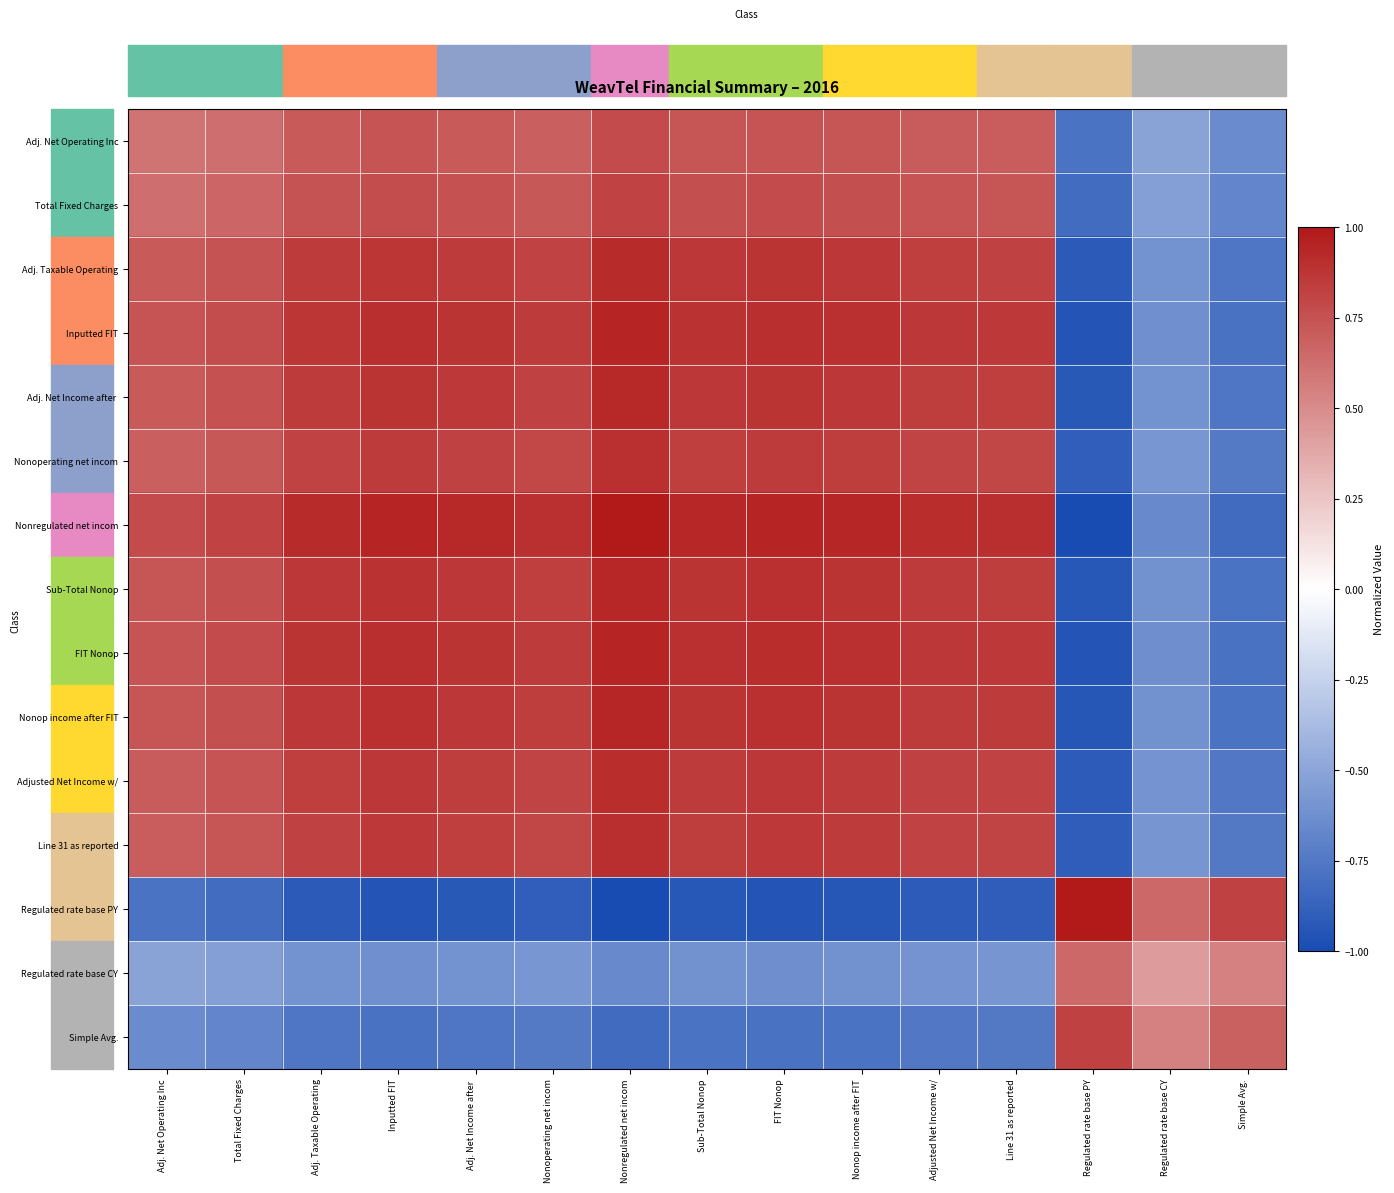

What is the minimum value shown in the chart?

-1.0